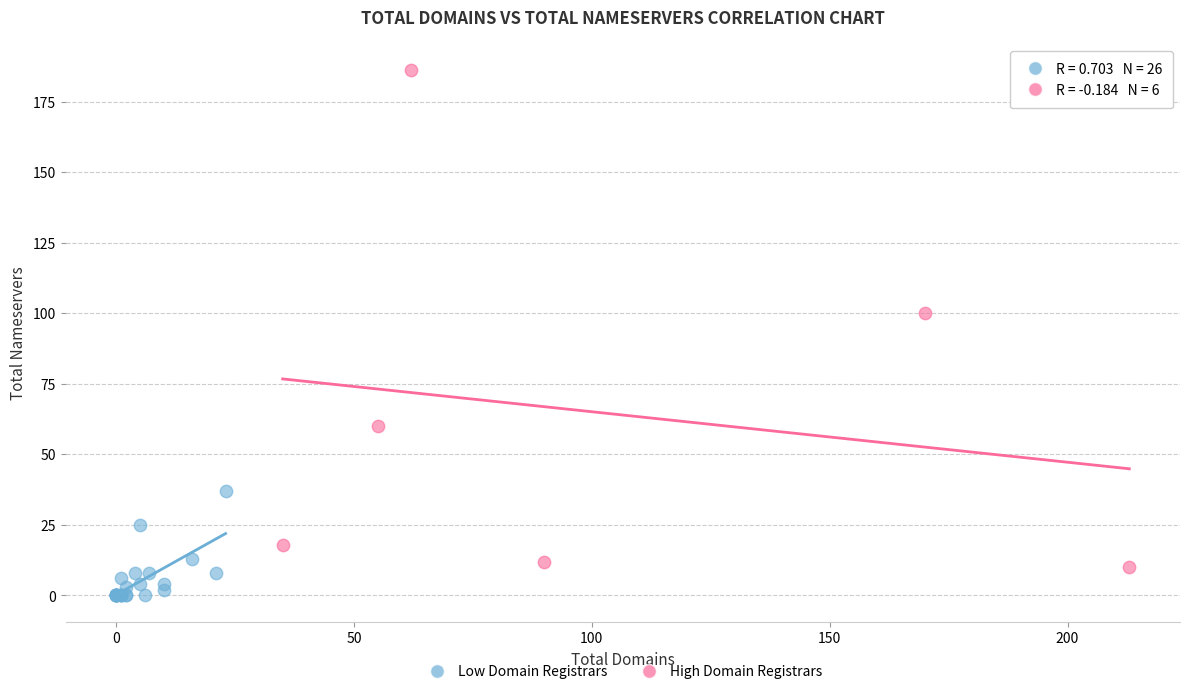

Which series reaches the maximum Y coordinate?

High Domain Registrars